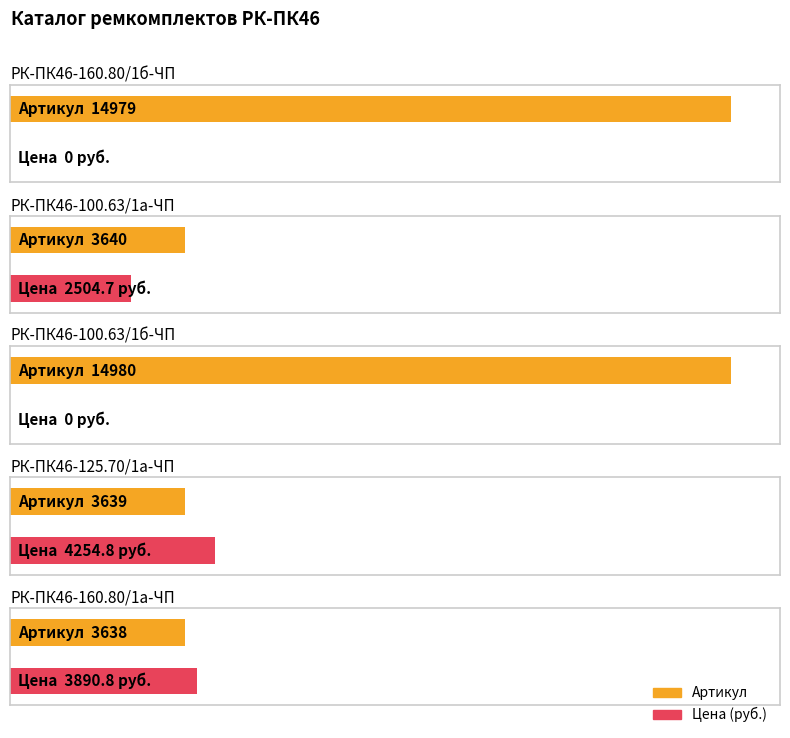

What is the average value?

8175